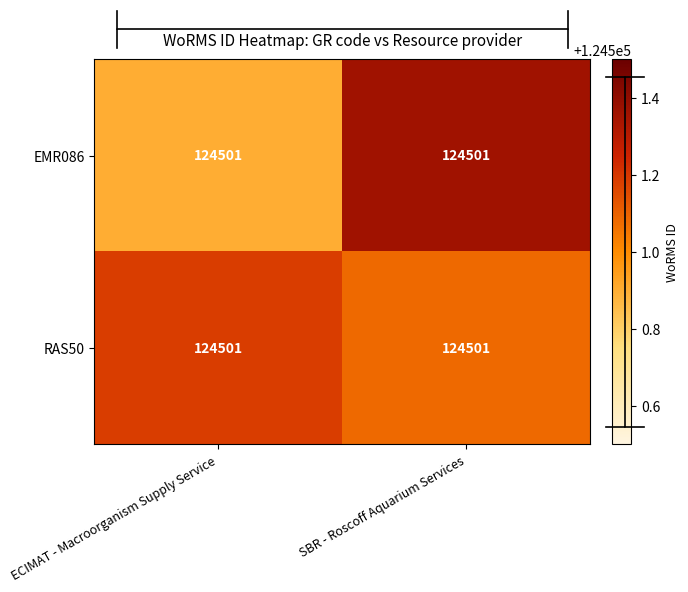

How many distinct data groups are displayed?

2